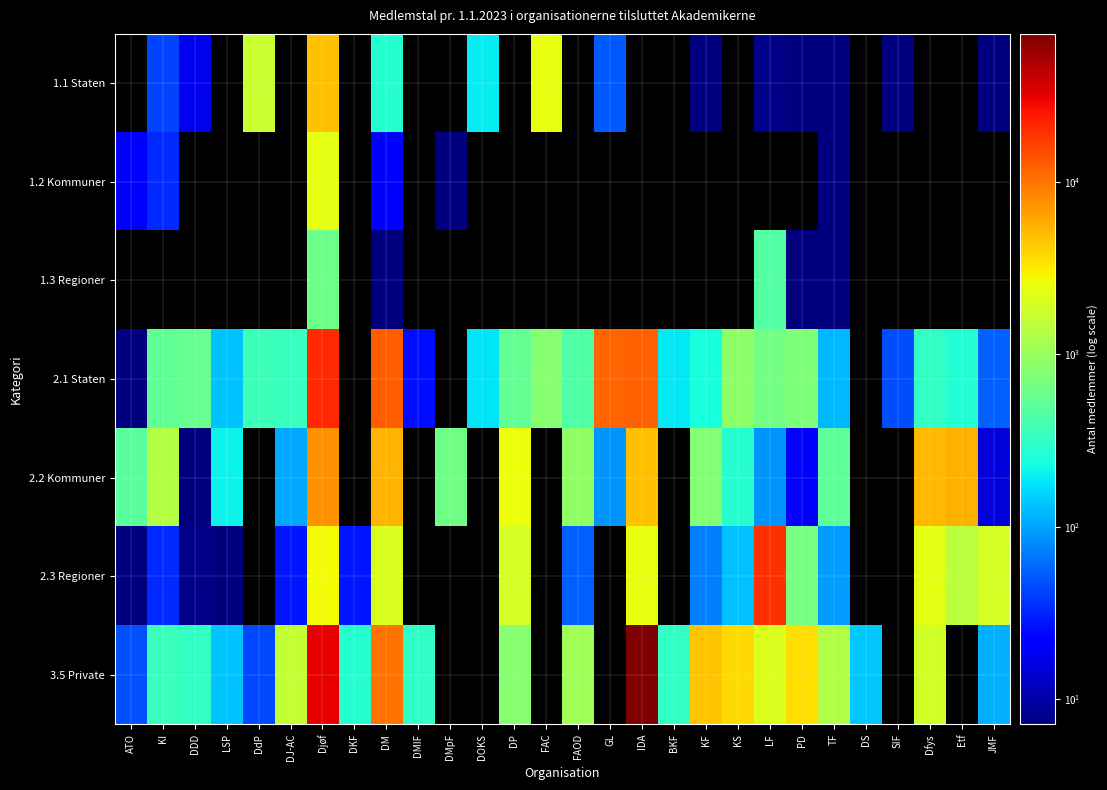

Which series has the largest total across all categories?

3.5 Private